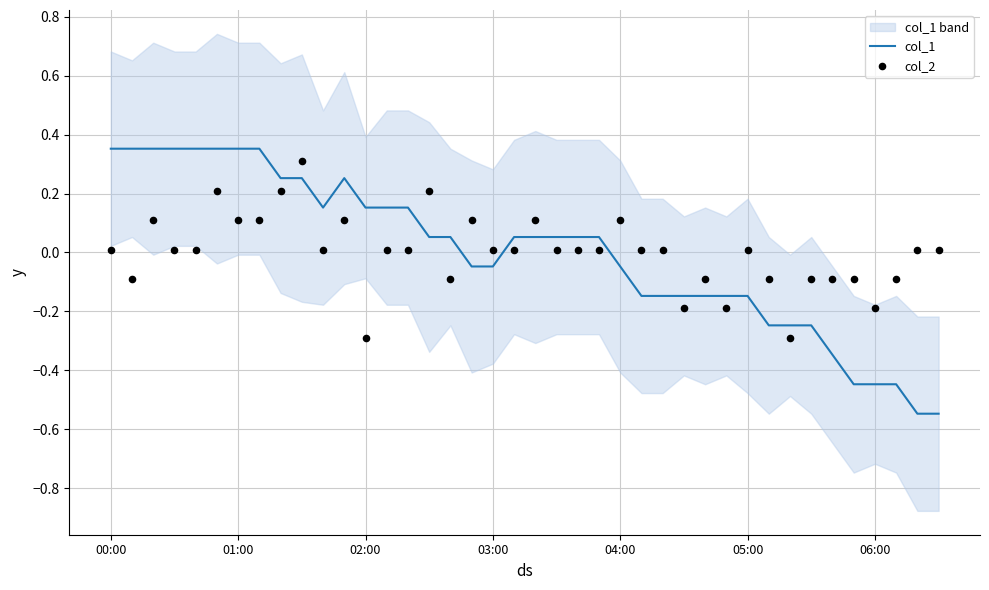

At how many categories does at least one series exceed 0?

30